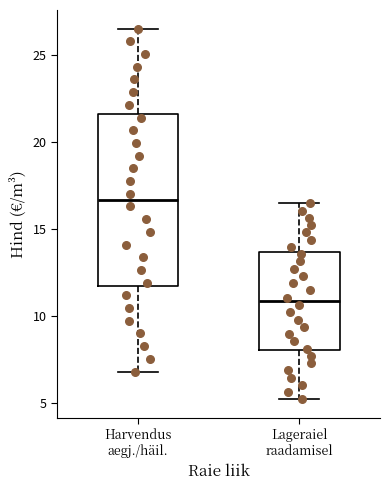

Where does the median line of the box for Harvendus aegj./häil. sit on the y-axis? The values are not printed on the chart, so give them approximately, as read against the axis.

16.5